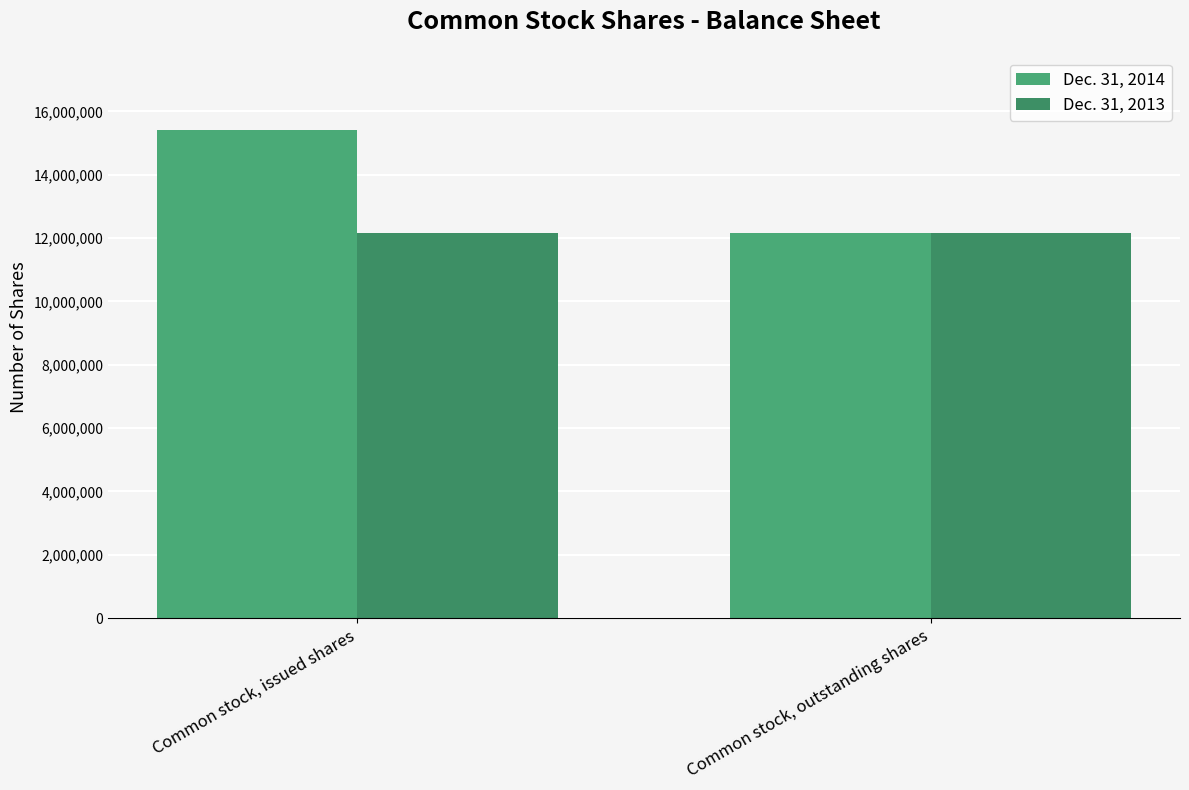

Reading right to left, what are all the values shown in this chart?

Dec. 31, 2014: 12142025	15409999
Dec. 31, 2013: 12142025	12142025